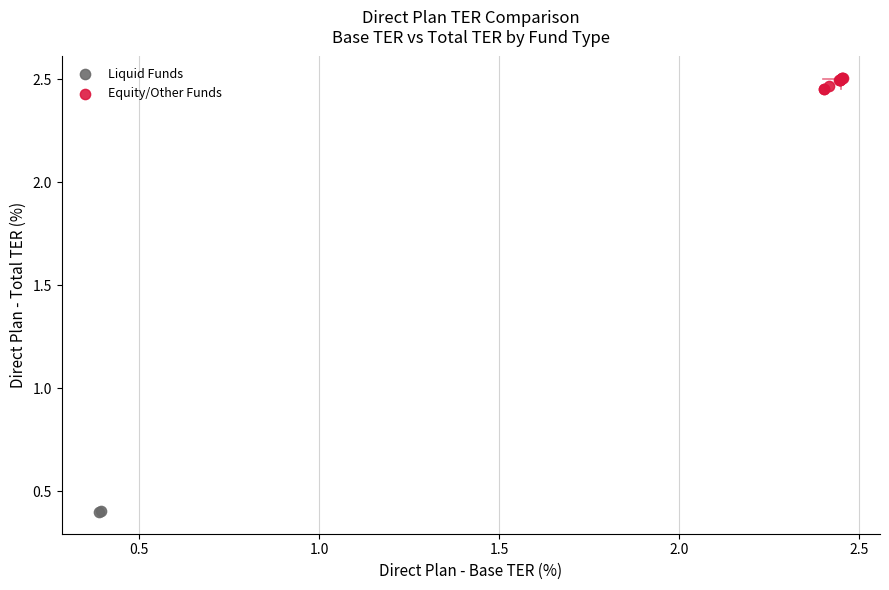

What are all the series names shown in the legend?

Liquid Funds, Equity/Other Funds